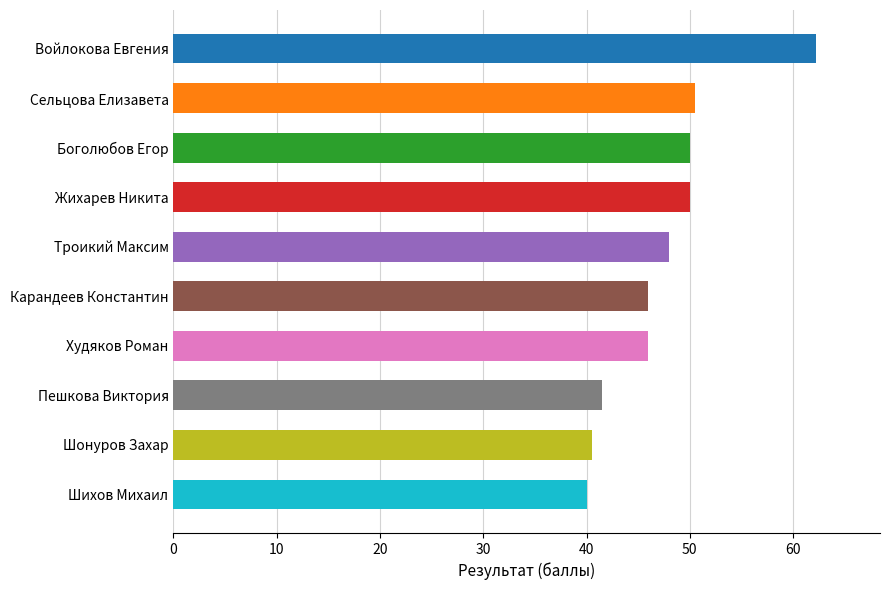

What is the label of the 9th bar from the bottom?

Сельцова Елизавета